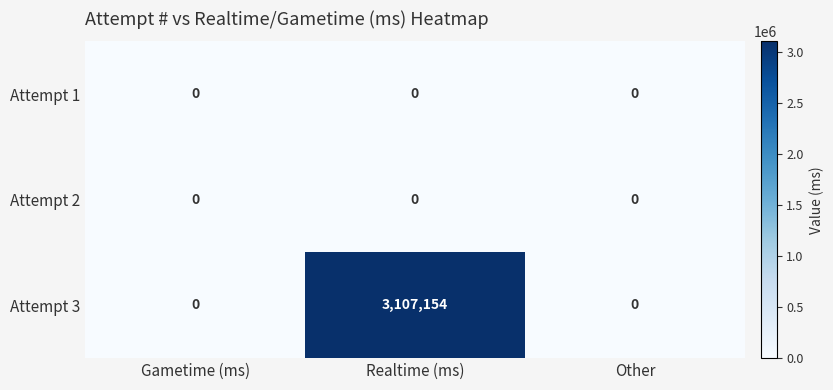

At how many categories does at least one series exceed 2909162?

1